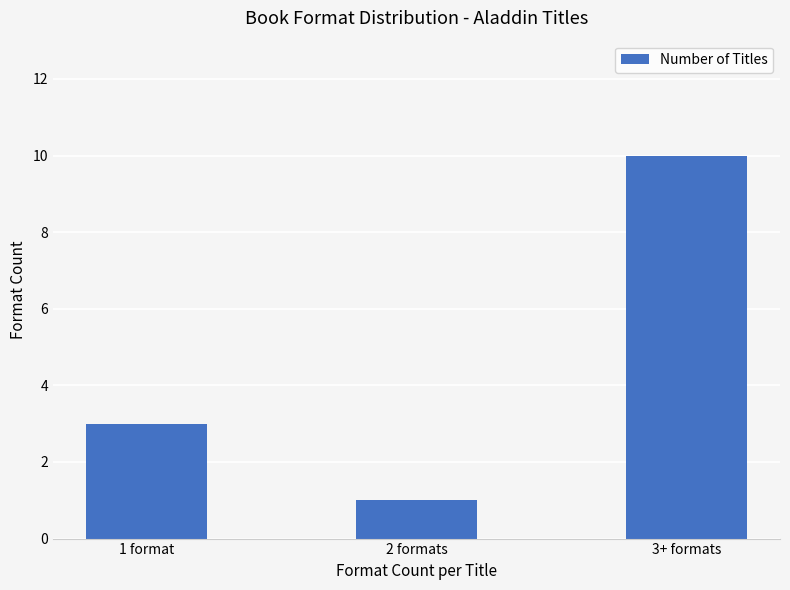

How many values are below 3?

1